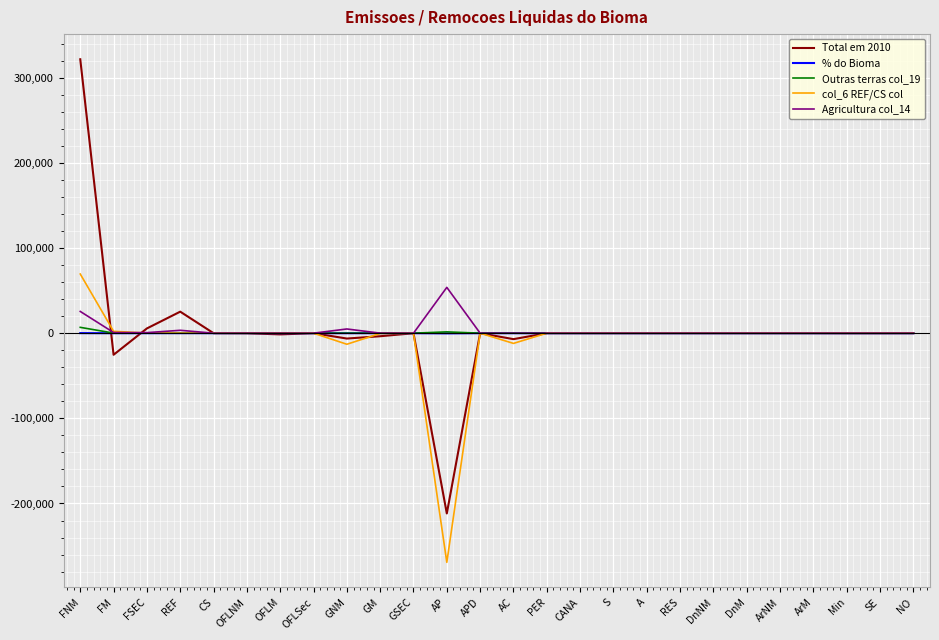

Which series has the widest spread of values?

Total em 2010